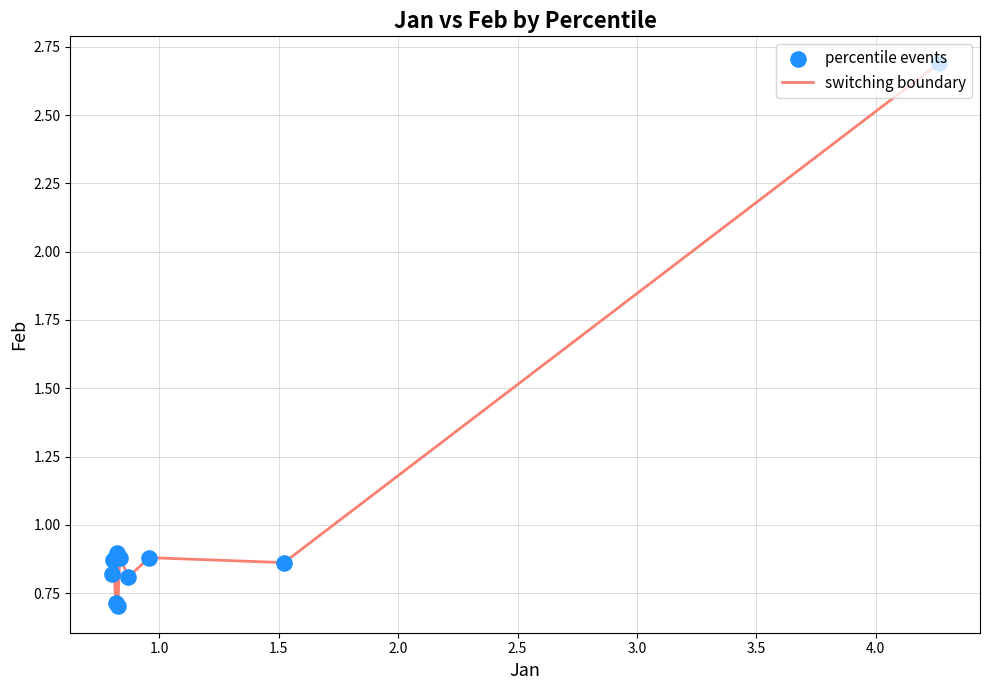

What is the difference between the maximum and minimum values?

2.0